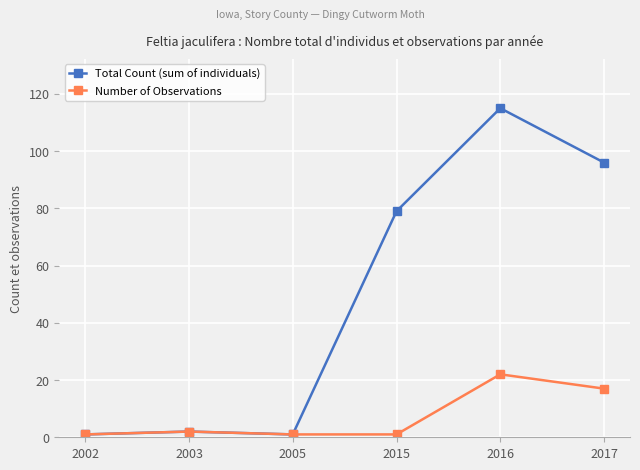

Is it true that Number of Observations equals 17 at 2017?

True